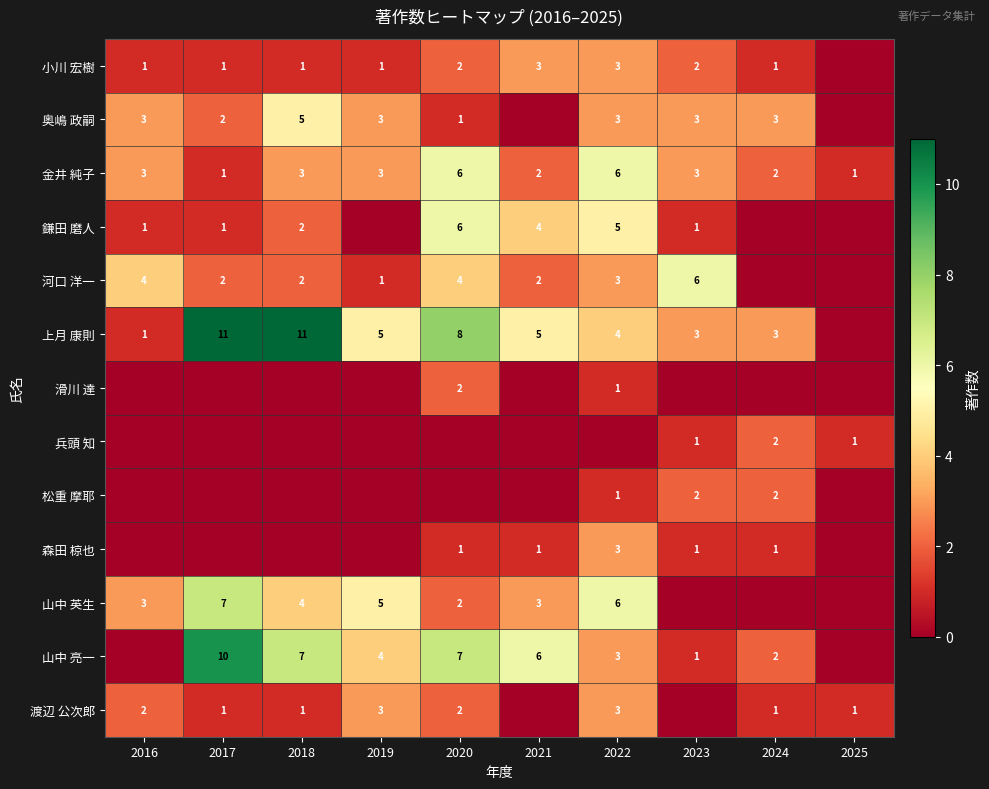

Between 2025 and 2018, which is larger?

2018